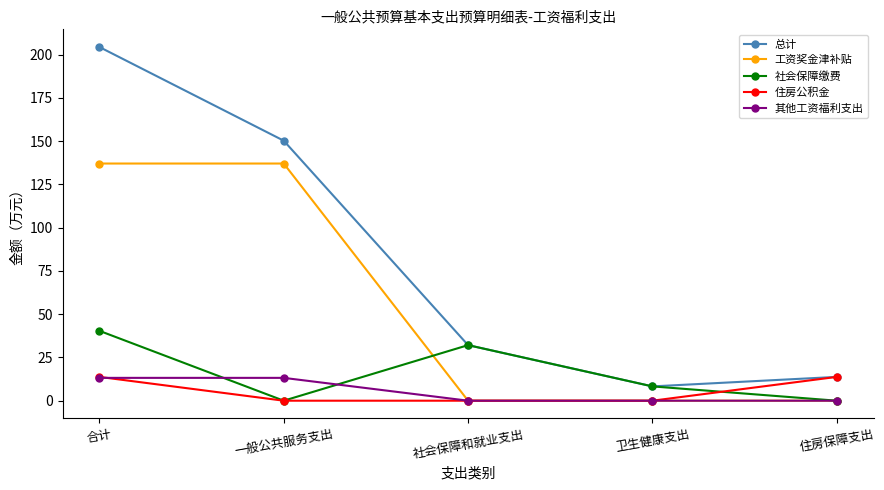

True or false: 工资奖金津补贴 and 总计 intersect in this chart.

False